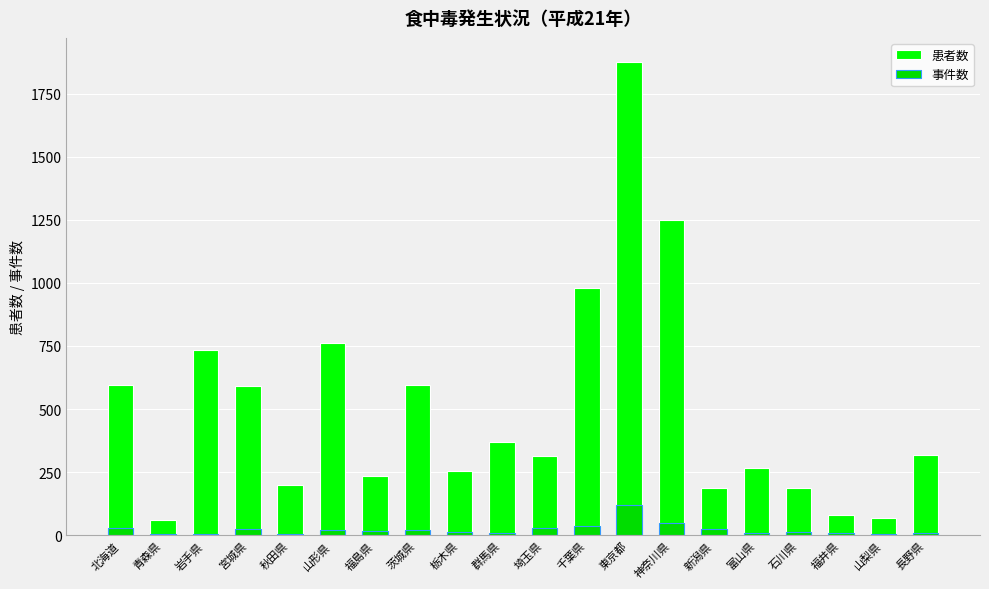

List the series in order of their peak value, lowest first.

事件数, 患者数